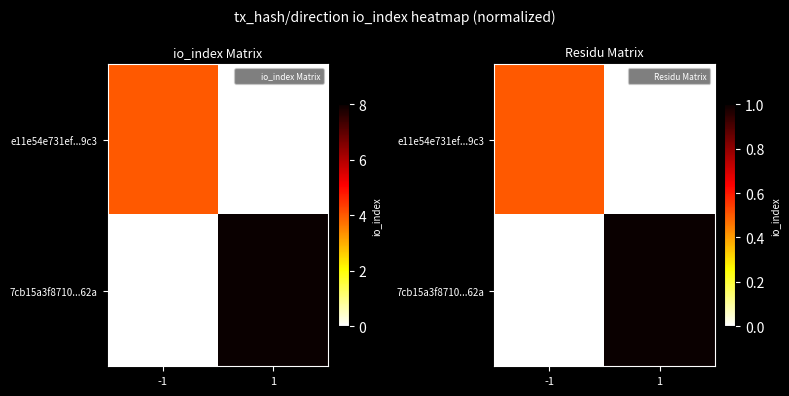

What is the difference between the maximum and minimum values in the 7cb15a3f8710...62a series?

1.0